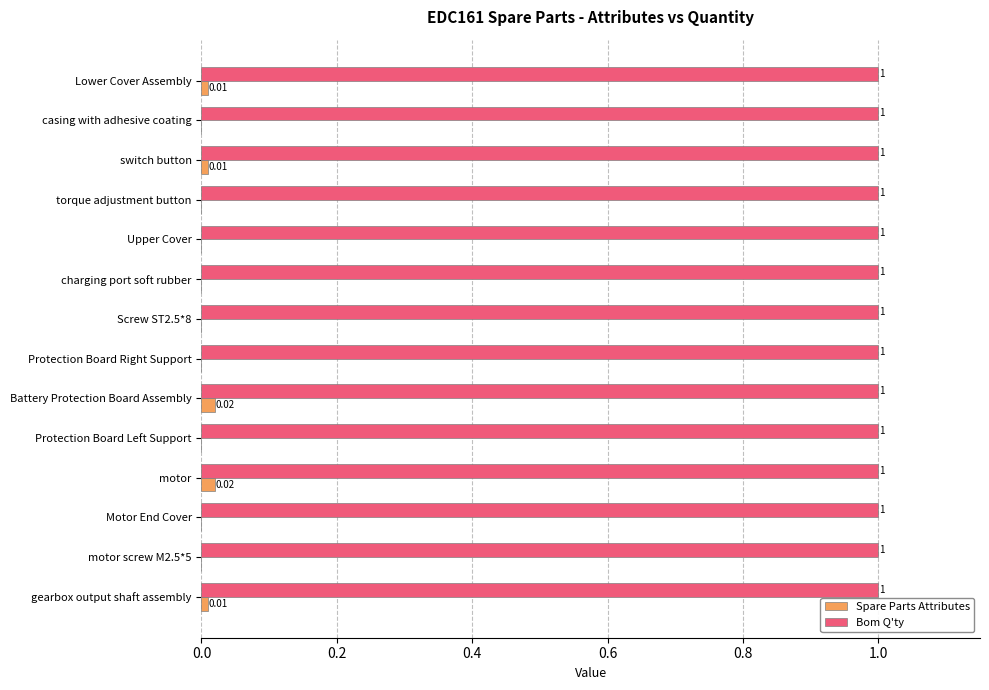

How many categories are shown in the chart?

14